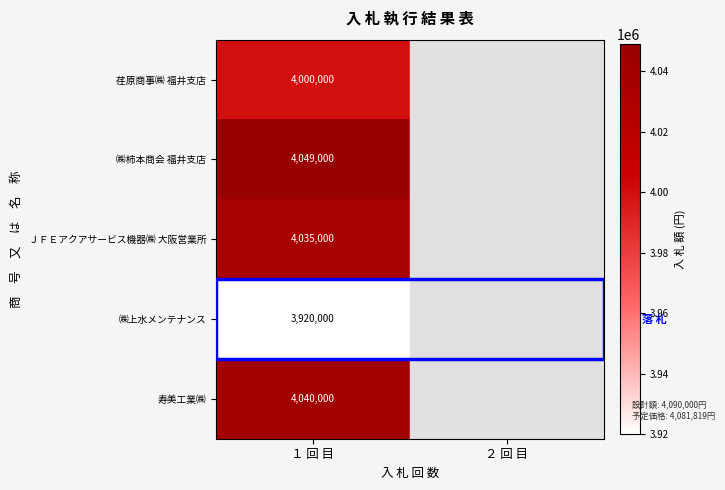

Rank the series at １ 回 目 from lowest to highest value.

㈱上水メンテナンス, 荏原商事㈱ 福井支店, ＪＦＥアクアサービス機器㈱ 大阪営業所, 寿美工業㈱, ㈱柿本商会 福井支店